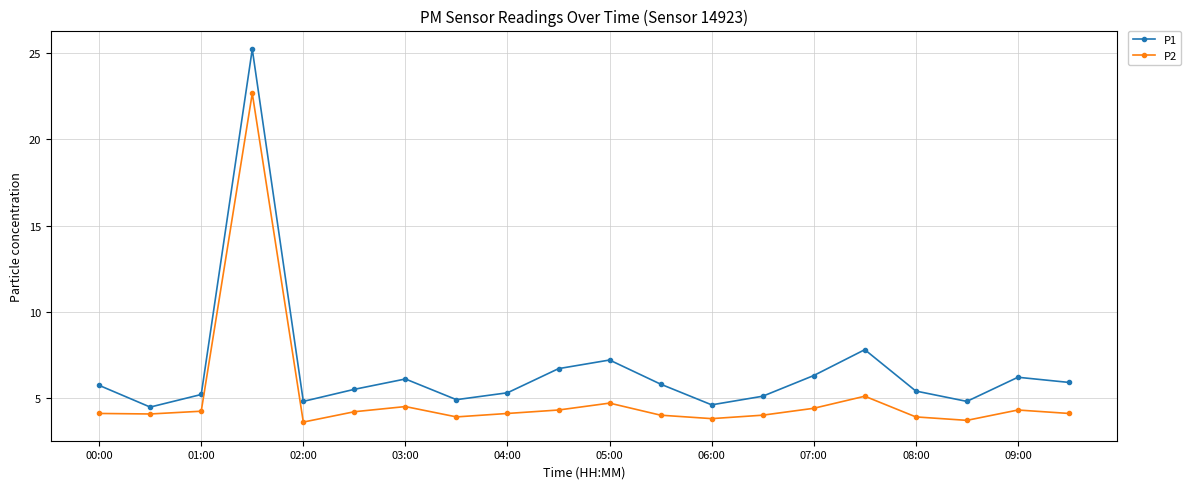

What is the highest value of the P1 series?

25.2